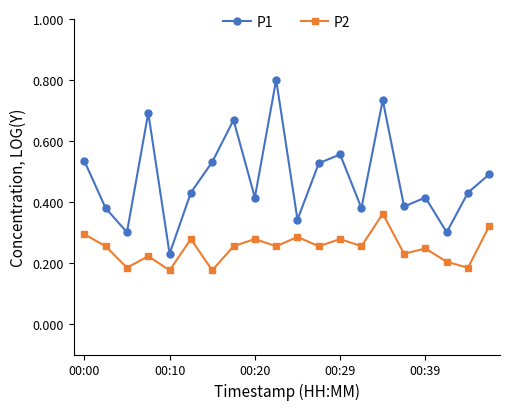

Is this an area chart (filled region under the line)?

No